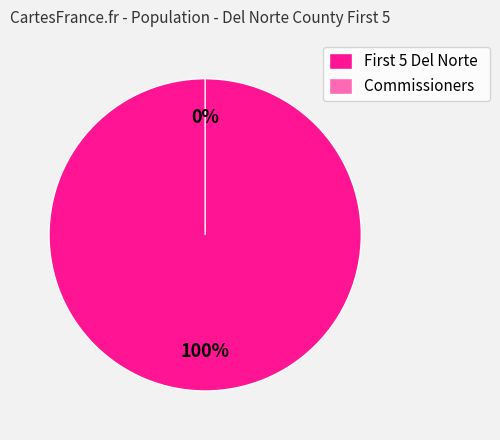

True or false: Commissioners accounts for 15% of the total.

False